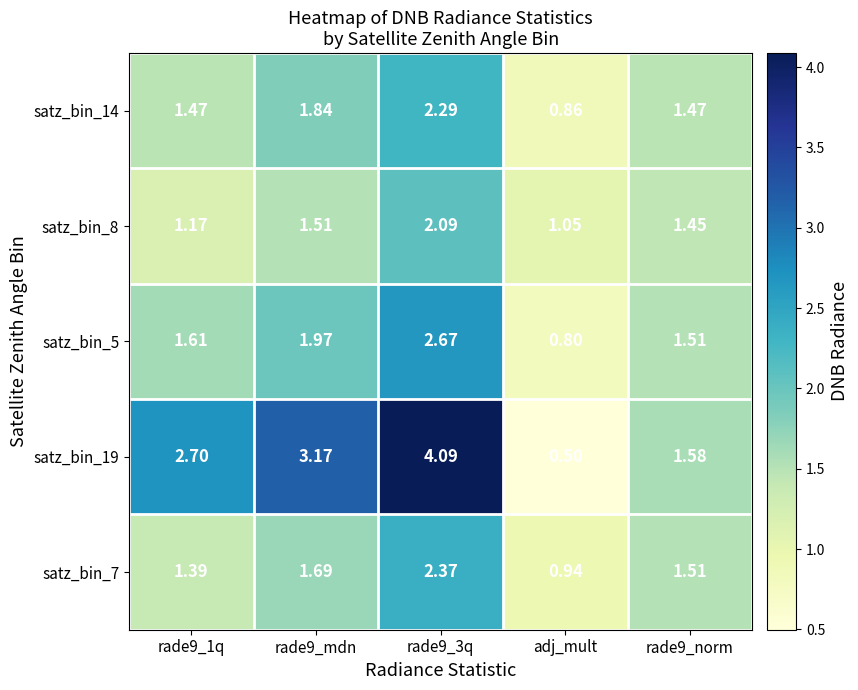

Is the value of satz_bin_14 at rade9_mdn greater than the value of satz_bin_7 at rade9_1q?

Yes